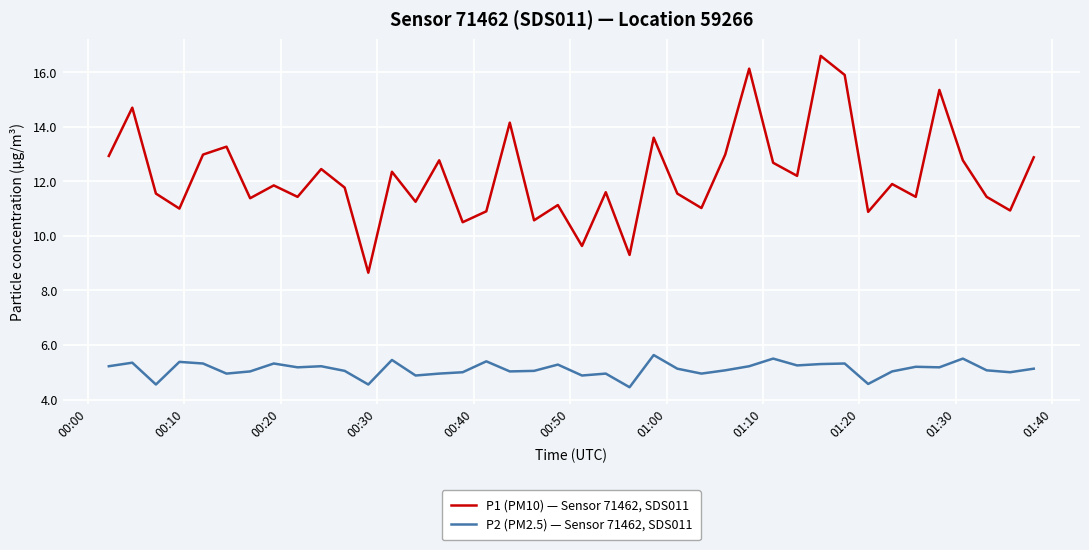

Which series has the widest spread of values?

P1 (PM10) — Sensor 71462, SDS011